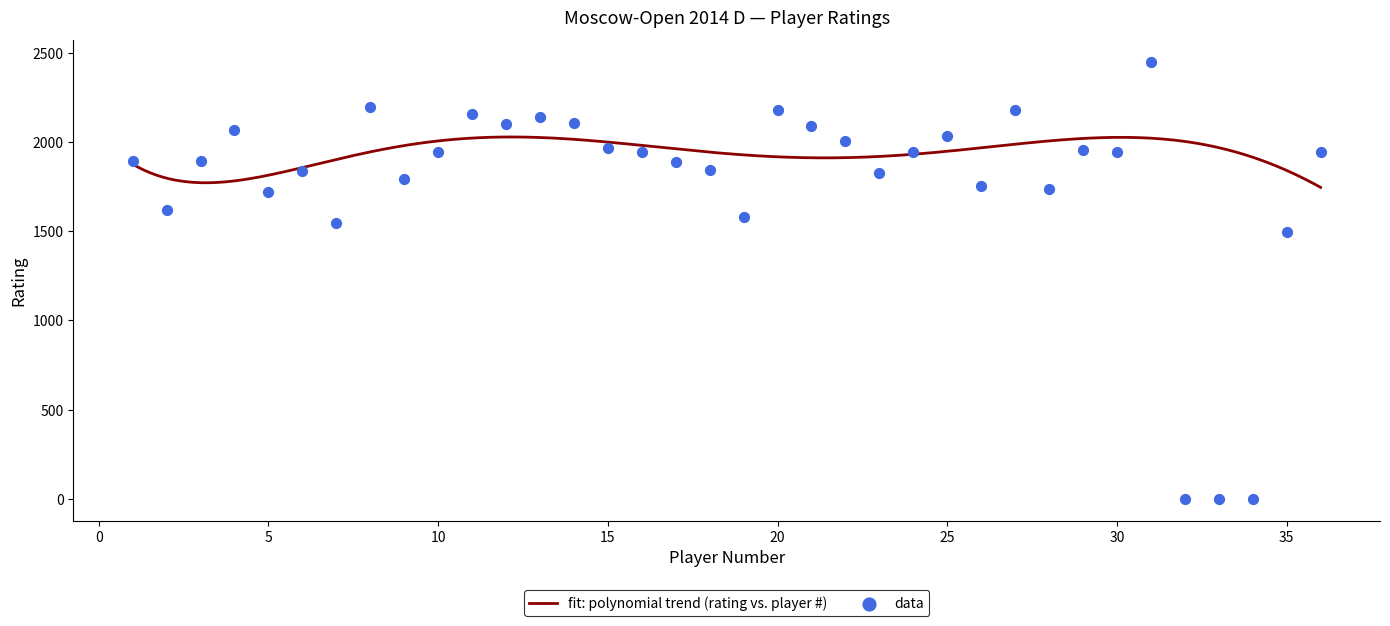

What is the change in value from 15 to 27?

+214